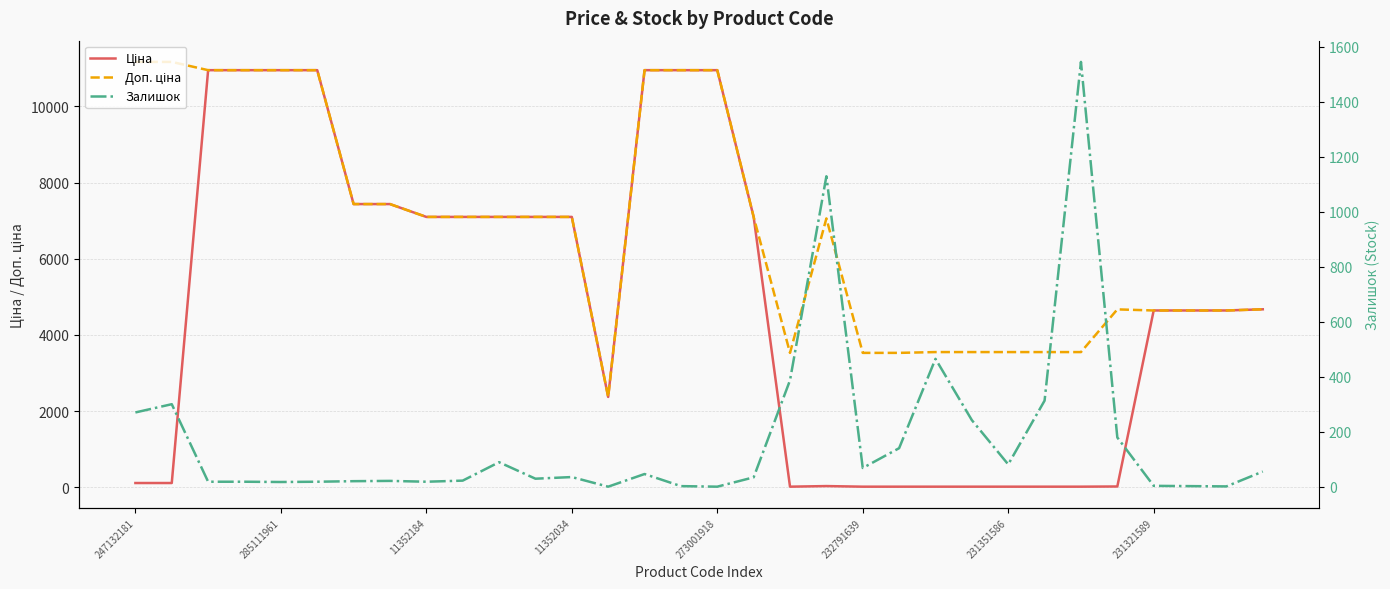

How many distinct data groups are displayed?

3